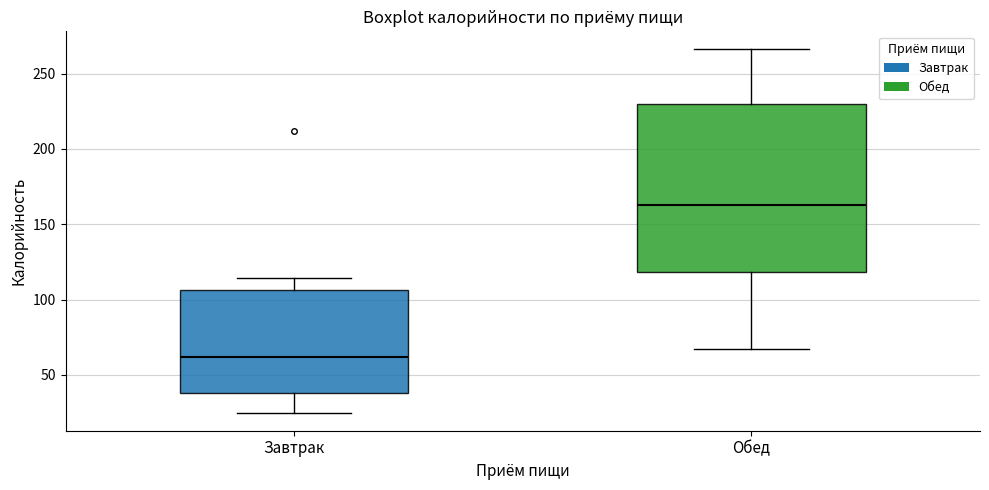

Reading left to right, read every box against the y-axis: the position of its median line, the range the box covers, and the ends of its whiskers. The values are not printed on the chart, so give them approximately, as read against the axis.

Завтрак: median 60, box 40 to 105, whiskers 25 to 115
Обед: median 165, box 120 to 230, whiskers 65 to 265